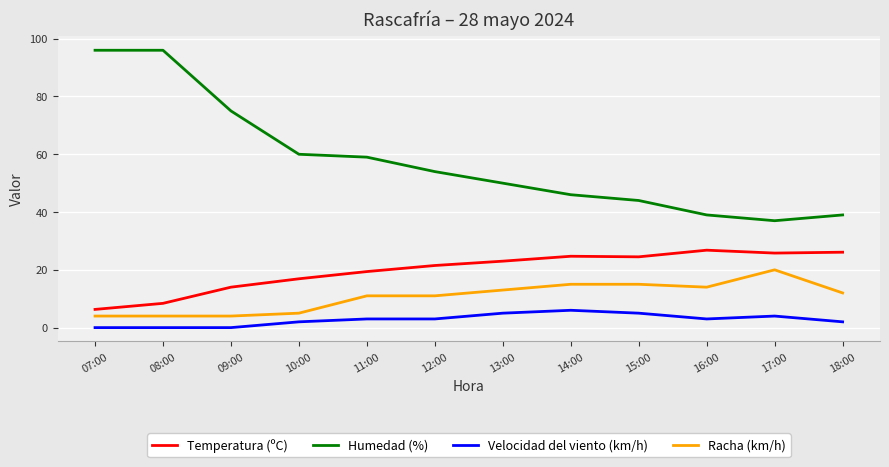

Rank the series at 09:00 from lowest to highest value.

Velocidad del viento (km/h), Racha (km/h), Temperatura (ºC), Humedad (%)